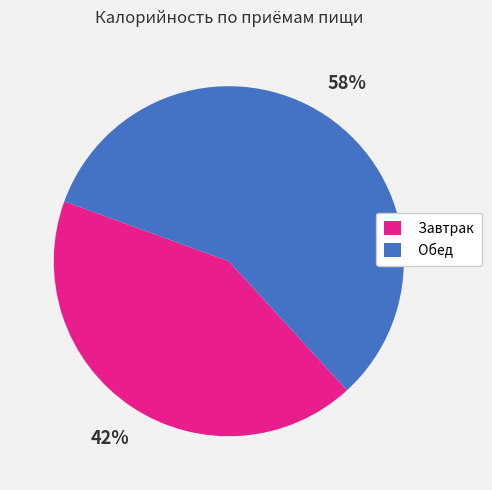

How many segments does this pie chart have?

2